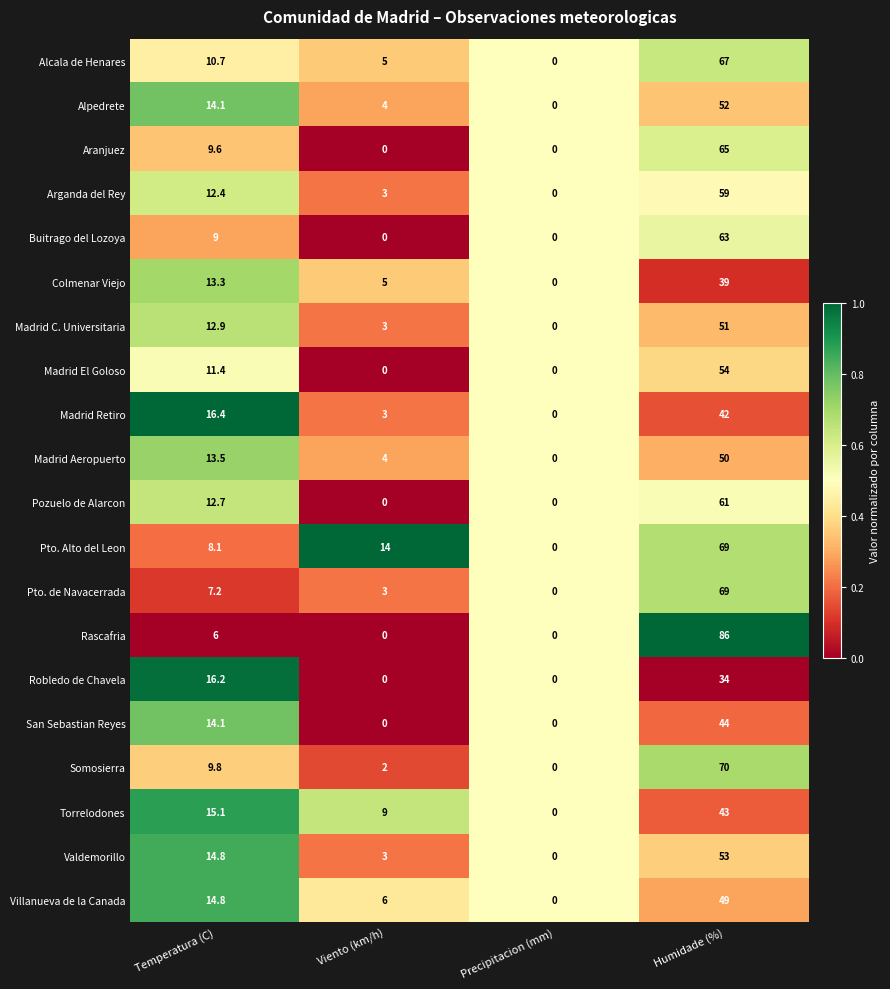

Is the value of Torrelodones at Temperatura (C) greater than the value of Arganda del Rey at Temperatura (C)?

Yes